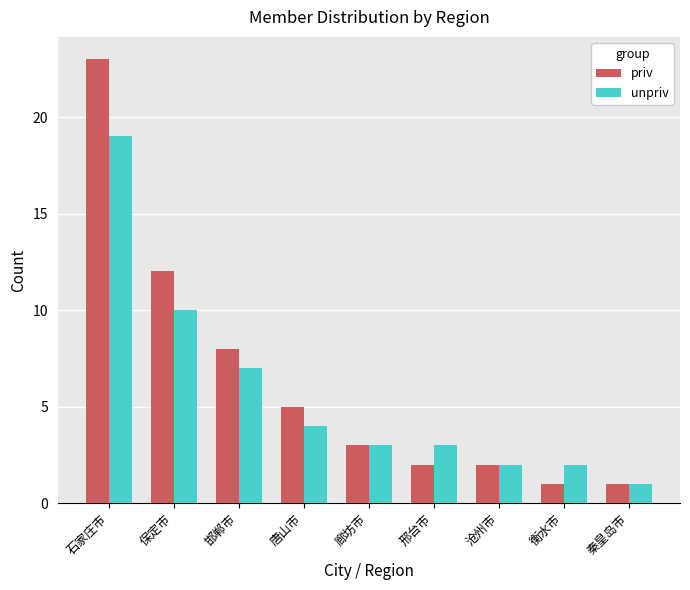

Reading left to right, list all the values displayed in this chart.

priv: 石家庄市=23	保定市=12	邯郸市=8	唐山市=5	廊坊市=3	邢台市=2	沧州市=2	衡水市=1	秦皇岛市=1
unpriv: 石家庄市=19	保定市=10	邯郸市=7	唐山市=4	廊坊市=3	邢台市=3	沧州市=2	衡水市=2	秦皇岛市=1